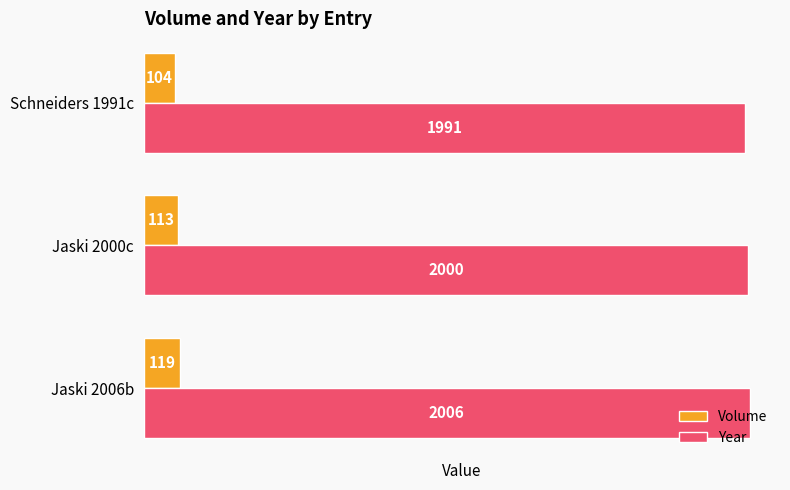

How many data points does each series have?

3